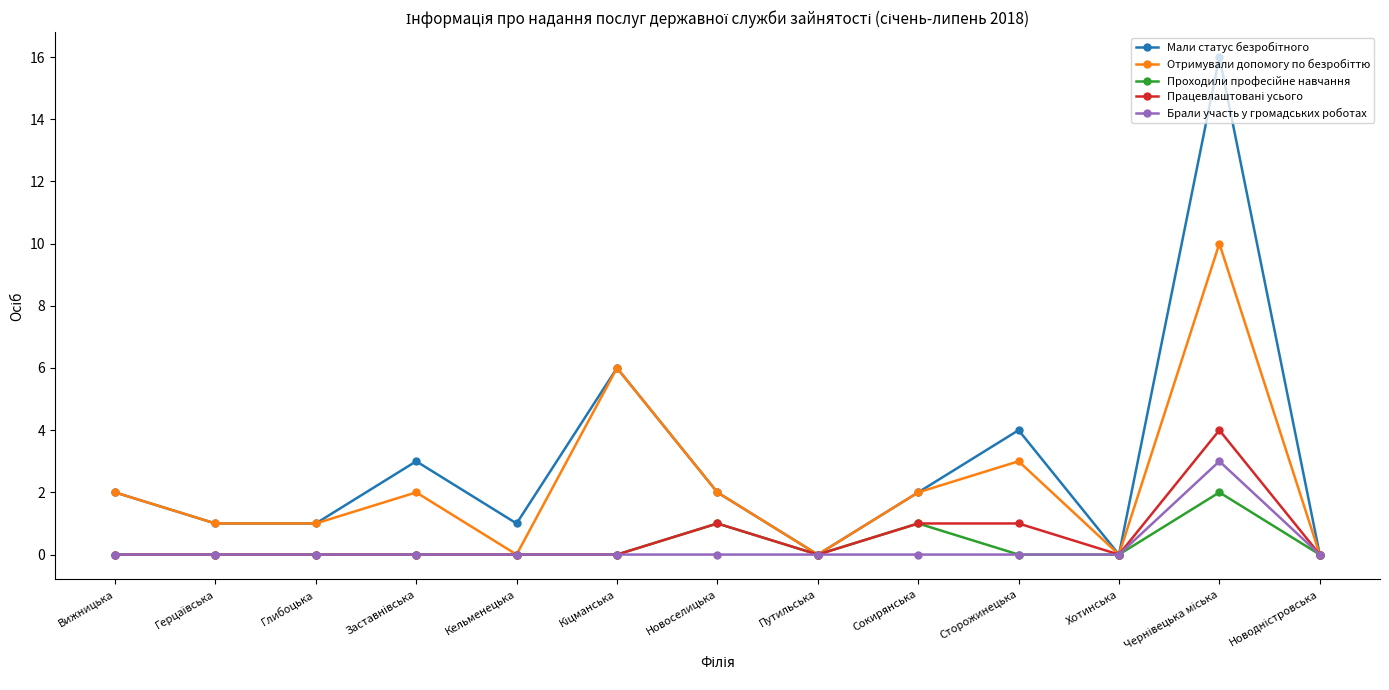

What is the label of the 5th point from the right?

Сокирянська